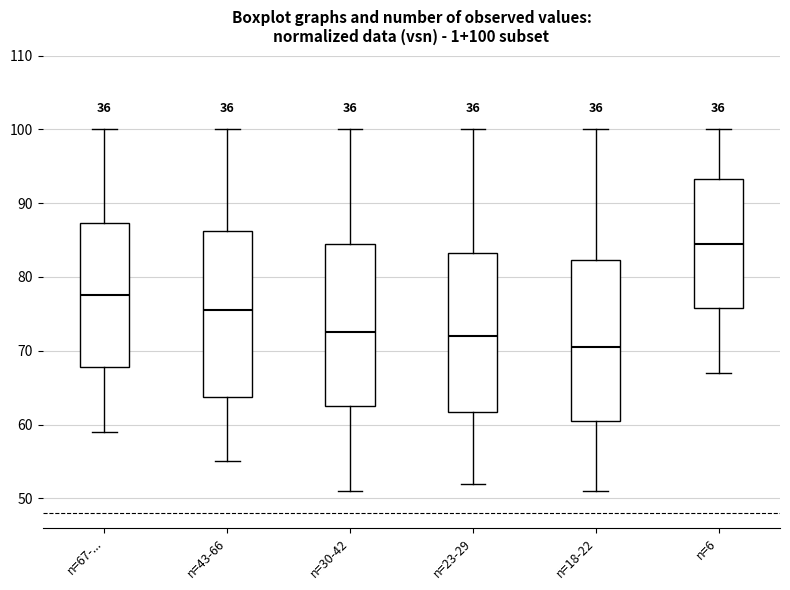

Which box's median line is the lowest?

n=18-22